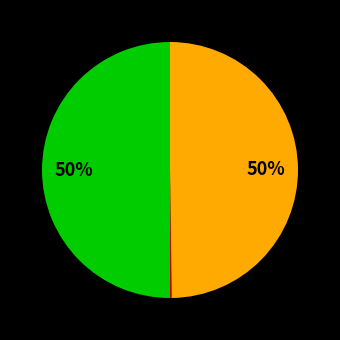

To the nearest percent, what is the average slice percentage?

33%